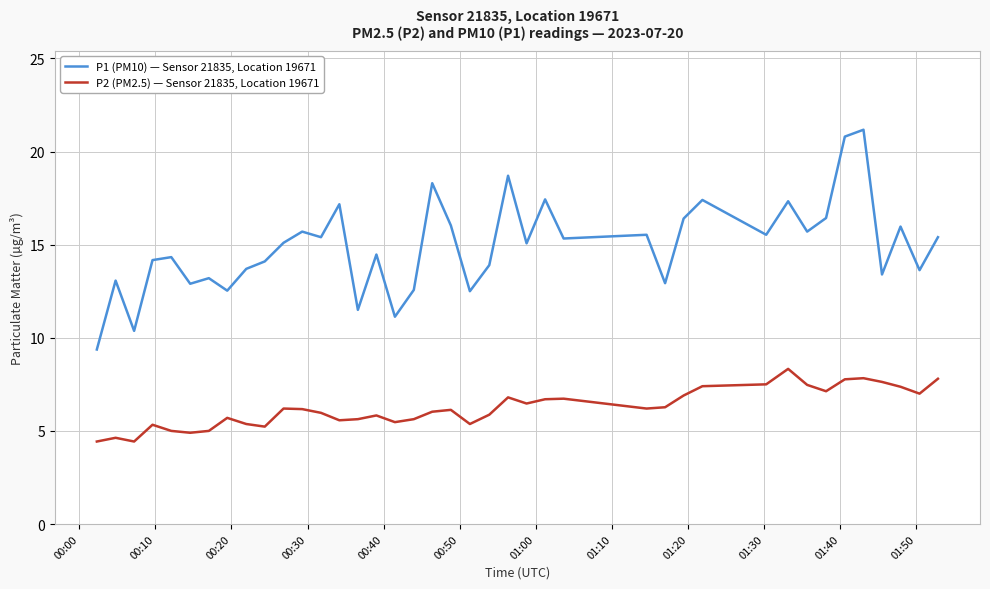

Which series has the largest range (max minus min)?

P1 (PM10) — Sensor 21835, Location 19671